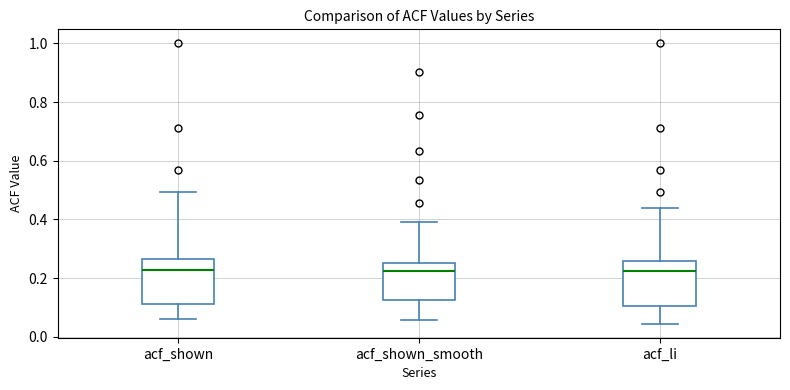

Reading left to right, transcribe this box plot: for each box, give where its median line is, the range the box spans, and where its two whiskers end, as read against the y-axis. The values are not printed on the chart, so give them approximately, as read against the axis.

acf_shown: median 0.22, box 0.12 to 0.26, whiskers 0.06 to 0.50
acf_shown_smooth: median 0.22, box 0.12 to 0.26, whiskers 0.06 to 0.40
acf_li: median 0.22, box 0.10 to 0.26, whiskers 0.04 to 0.44